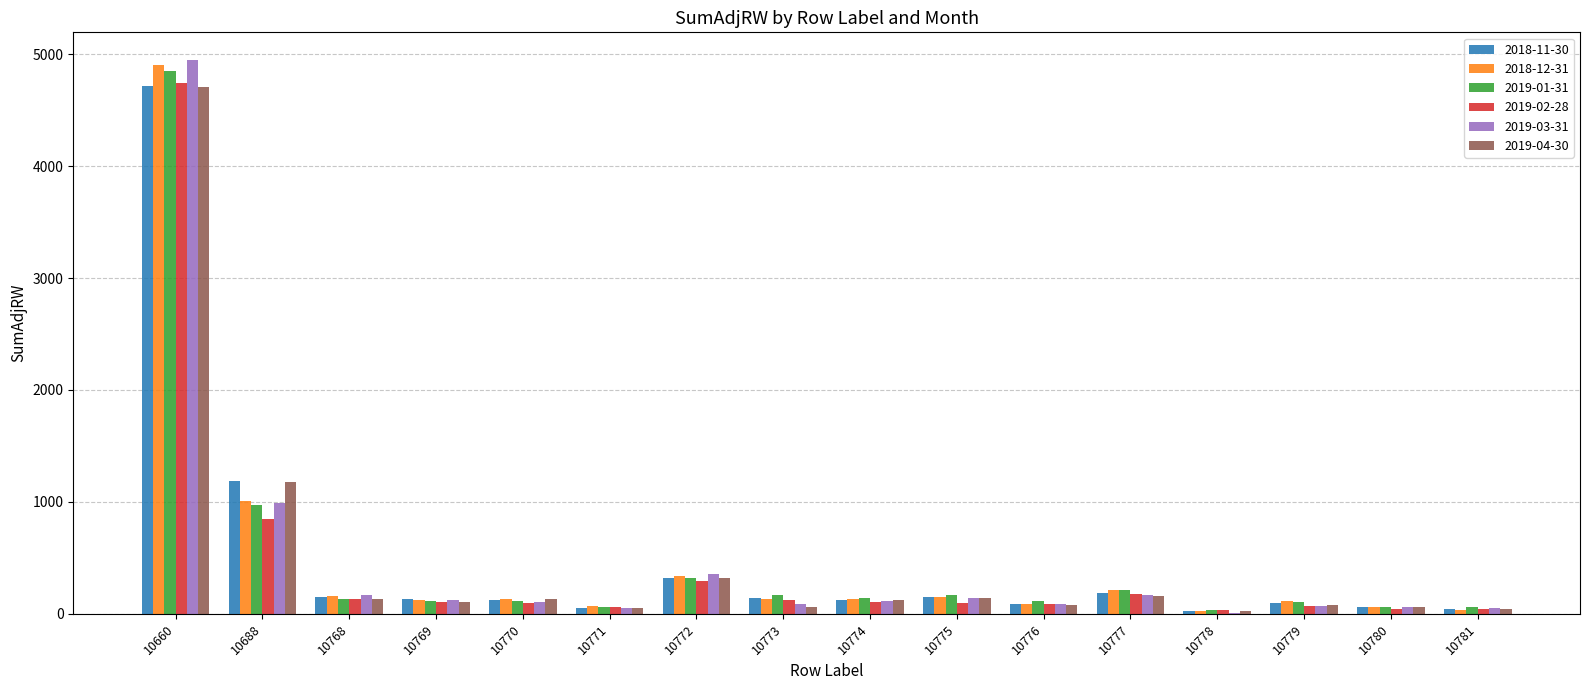

What is the spread (max minus min) of values at 10774?

39.5